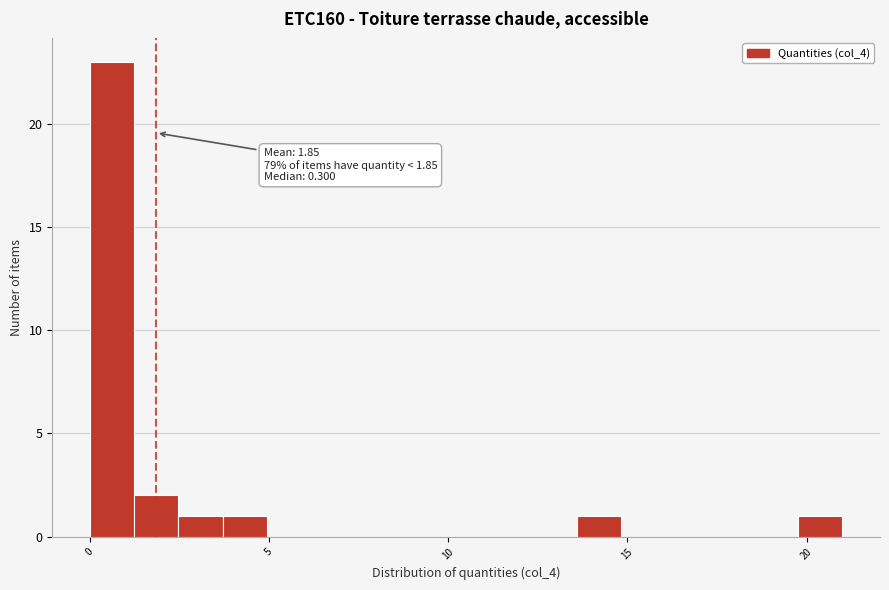

Read against the x-axis, roughly where is the centre of the tallest bar?

0.5